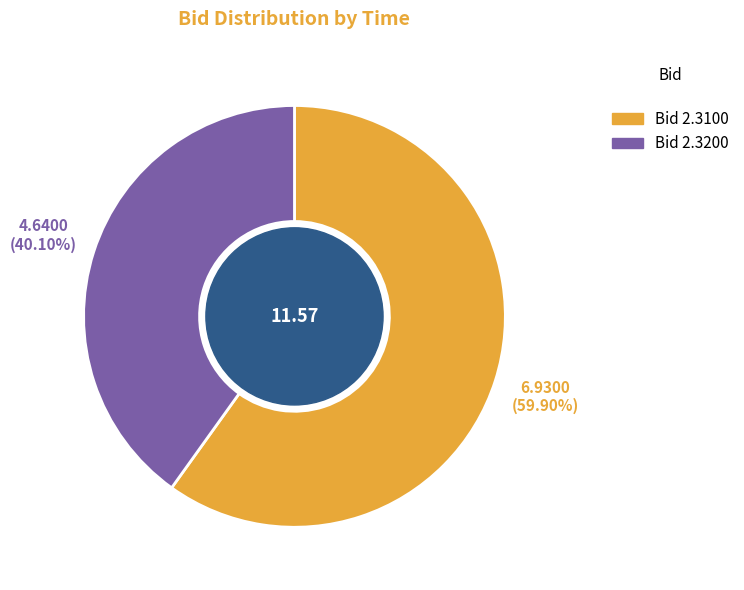

Is there any slice that represents more than half of the pie?

Yes